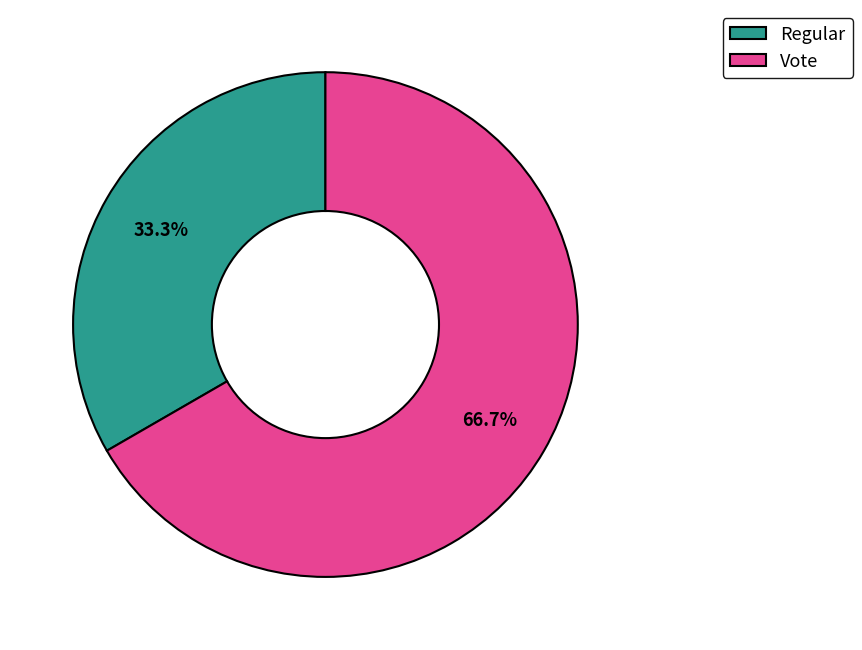

Which slice represents more than half of the pie?

Vote